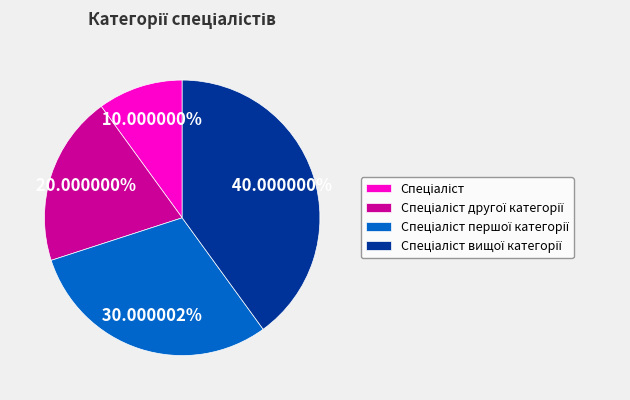

Does any single category account for the majority?

No